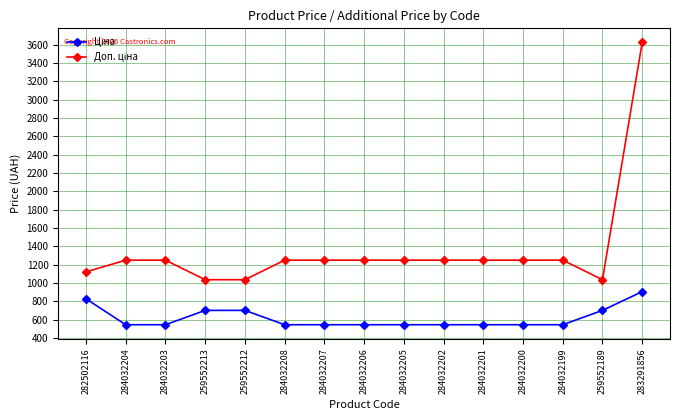

At which category does the chart reach its peak across all series?

283291856